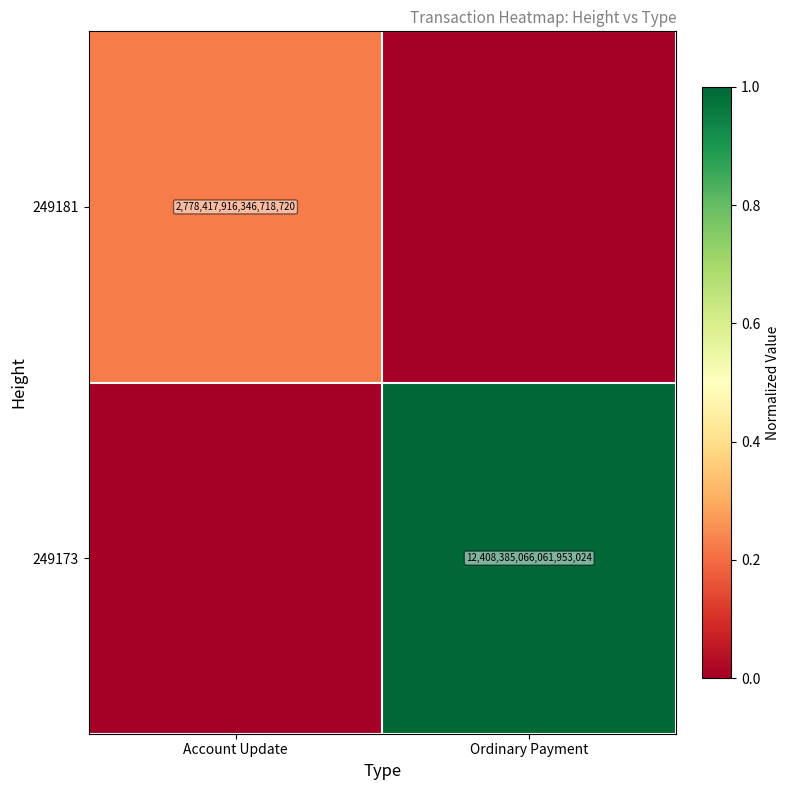

The value of 249173 at Ordinary Payment is 12408385066061953024. True or false?

True